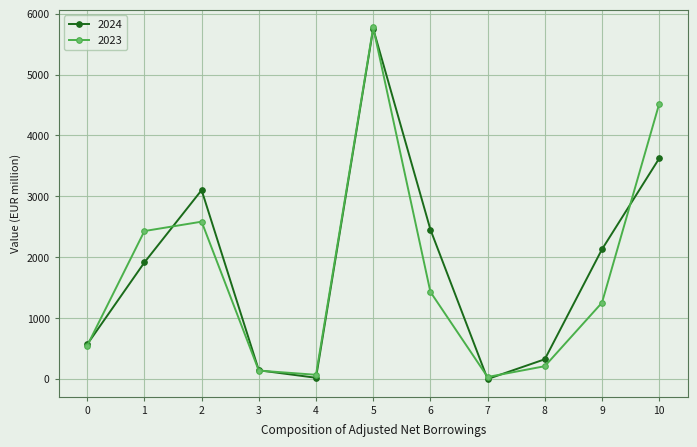

List the series in order of their overall mean, highest first.

2024, 2023